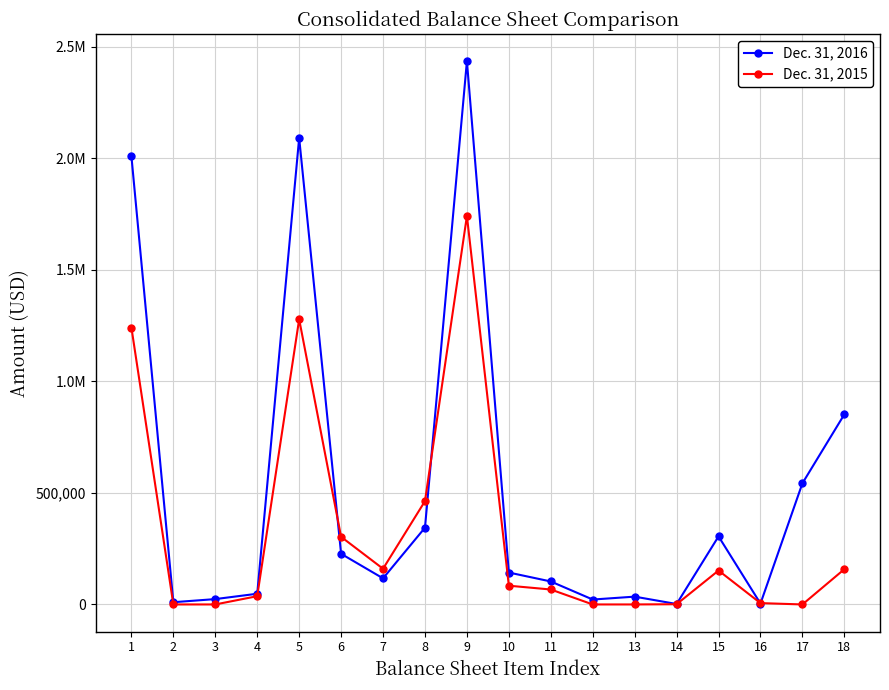

What are all the series names shown in the legend?

Dec. 31, 2016, Dec. 31, 2015